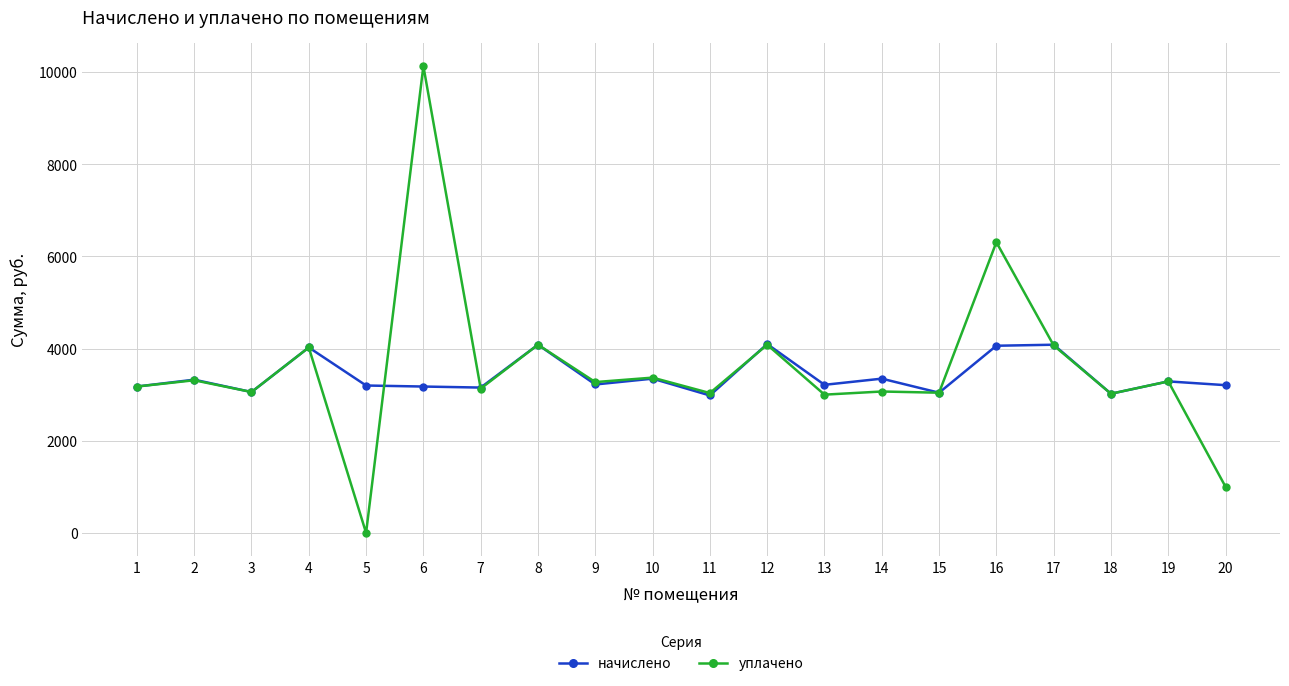

At which category is the sum across all series the highest?

6